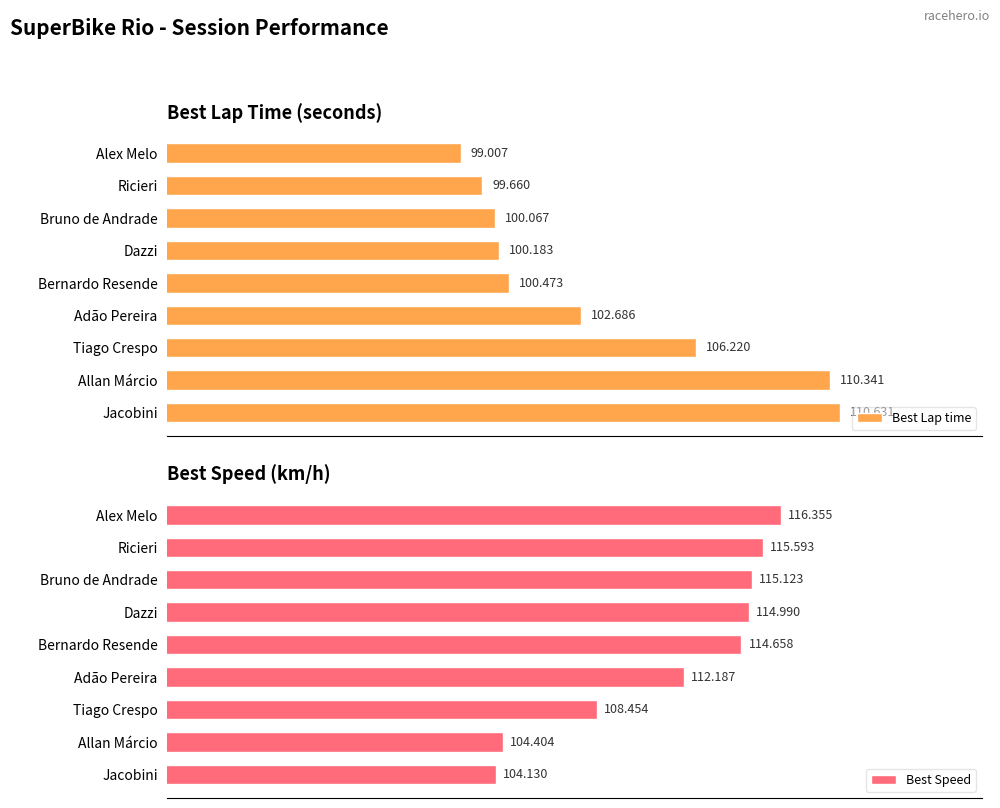

Where is Best Speed nearest to the value 110?

Tiago Crespo